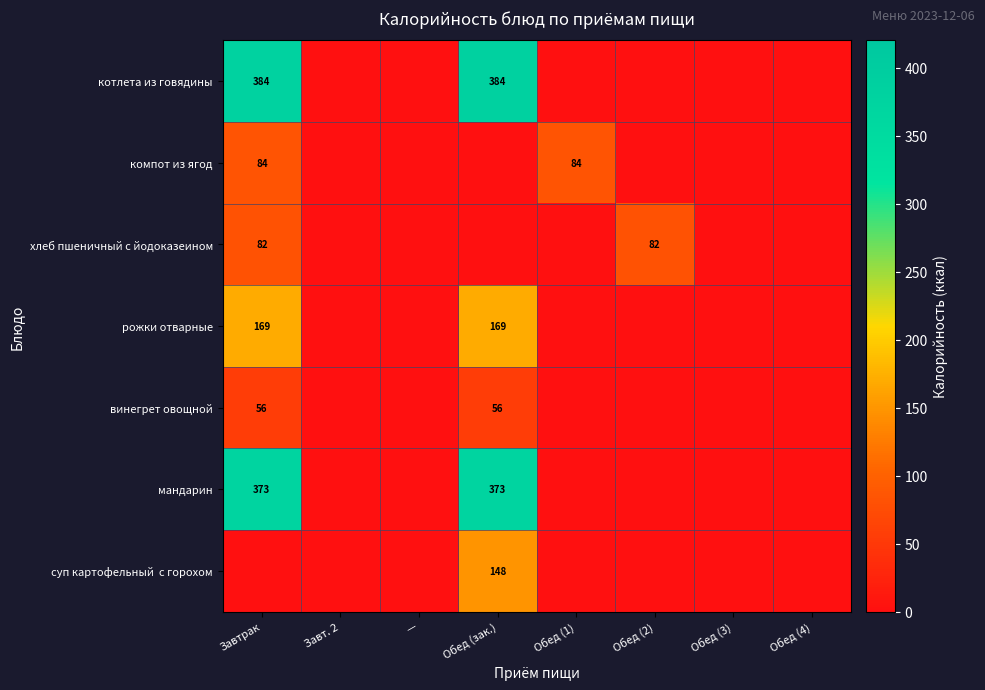

True or false: рожки отварные has a value of 169 at Обед (зак.).

True